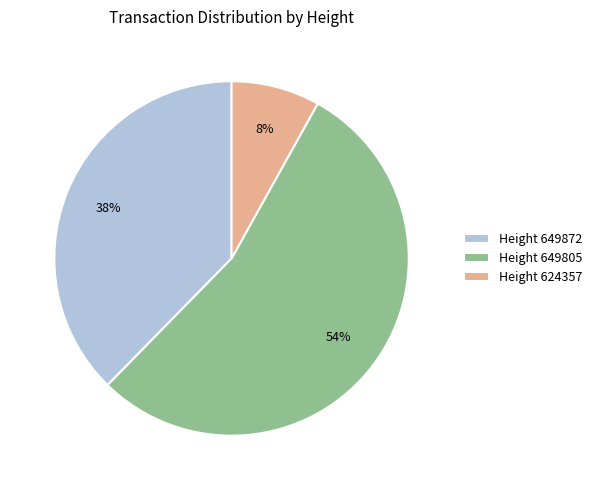

What percentage is the Height 649872 slice, to the nearest percent?

38%